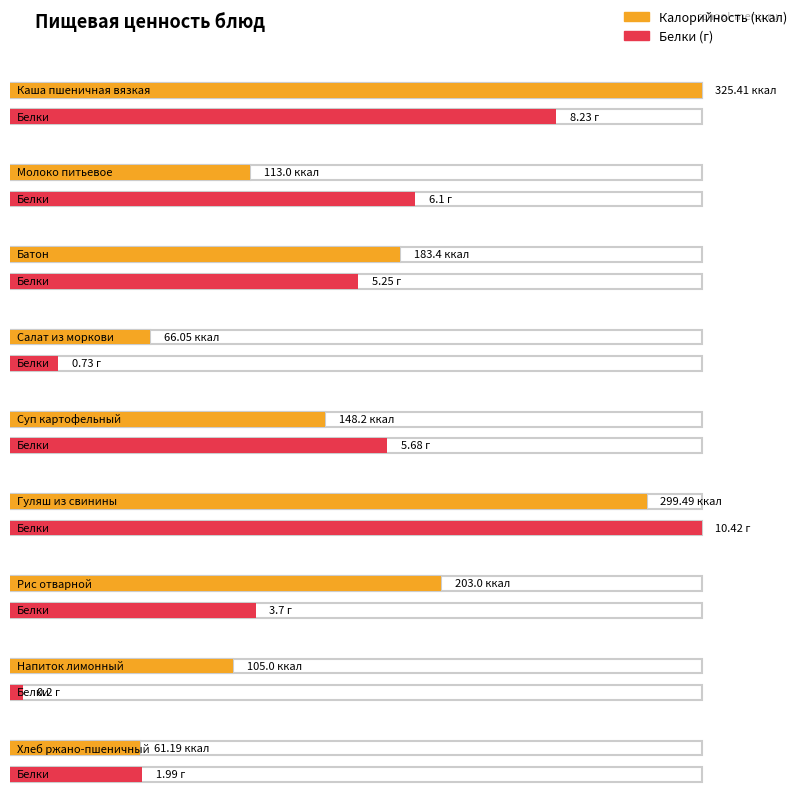

Is it true that Белки equals 1.7 at Молоко питьевое?

False